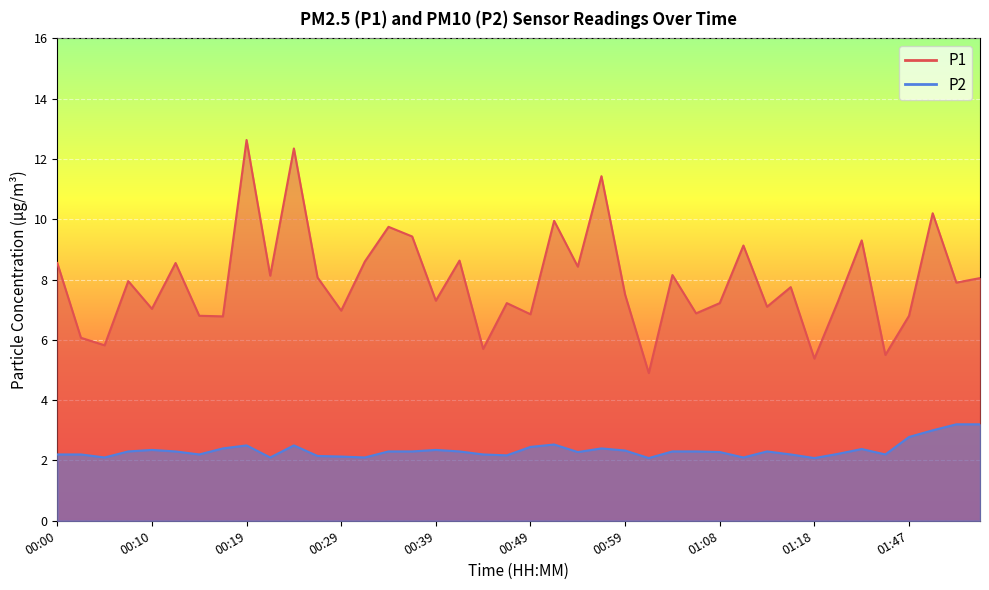

Which has a higher value, 01:01 or 01:11?

01:11